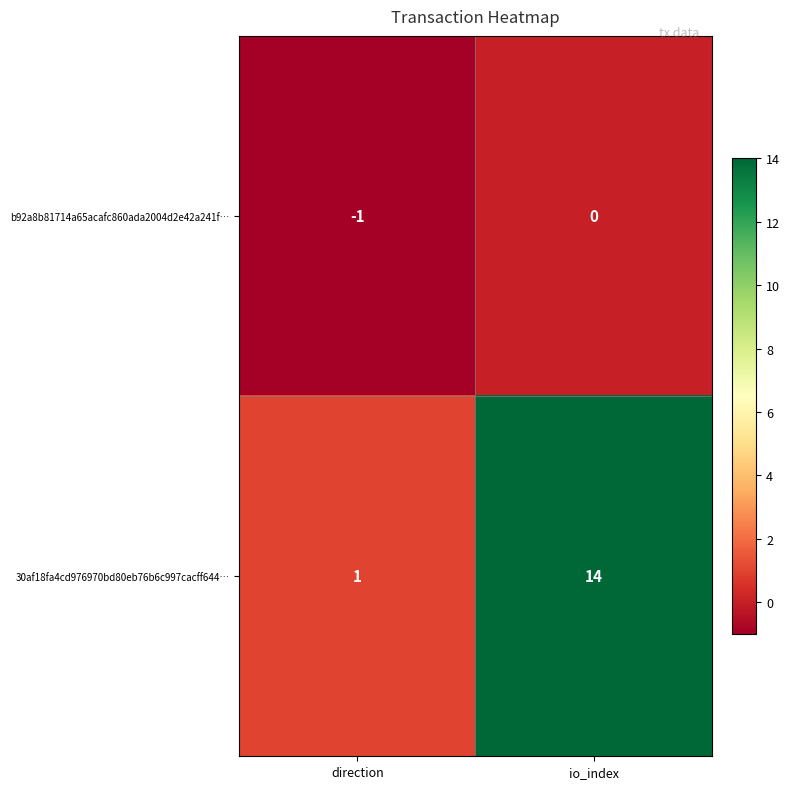

Which series has the largest total across all categories?

30af18fa4cd976970bd80eb76b6c997cacff644…